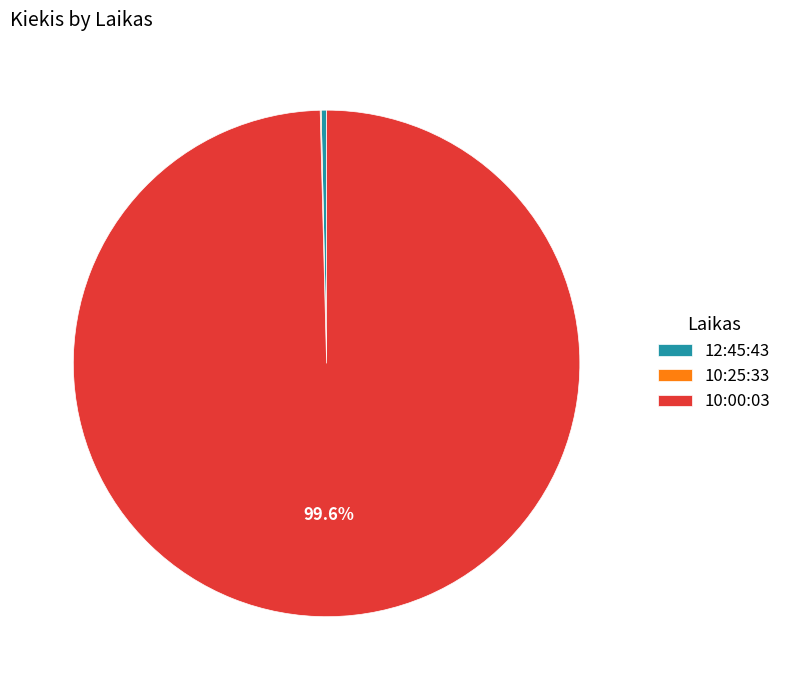

Between 10:00:03 and 12:45:43, which is larger?

10:00:03